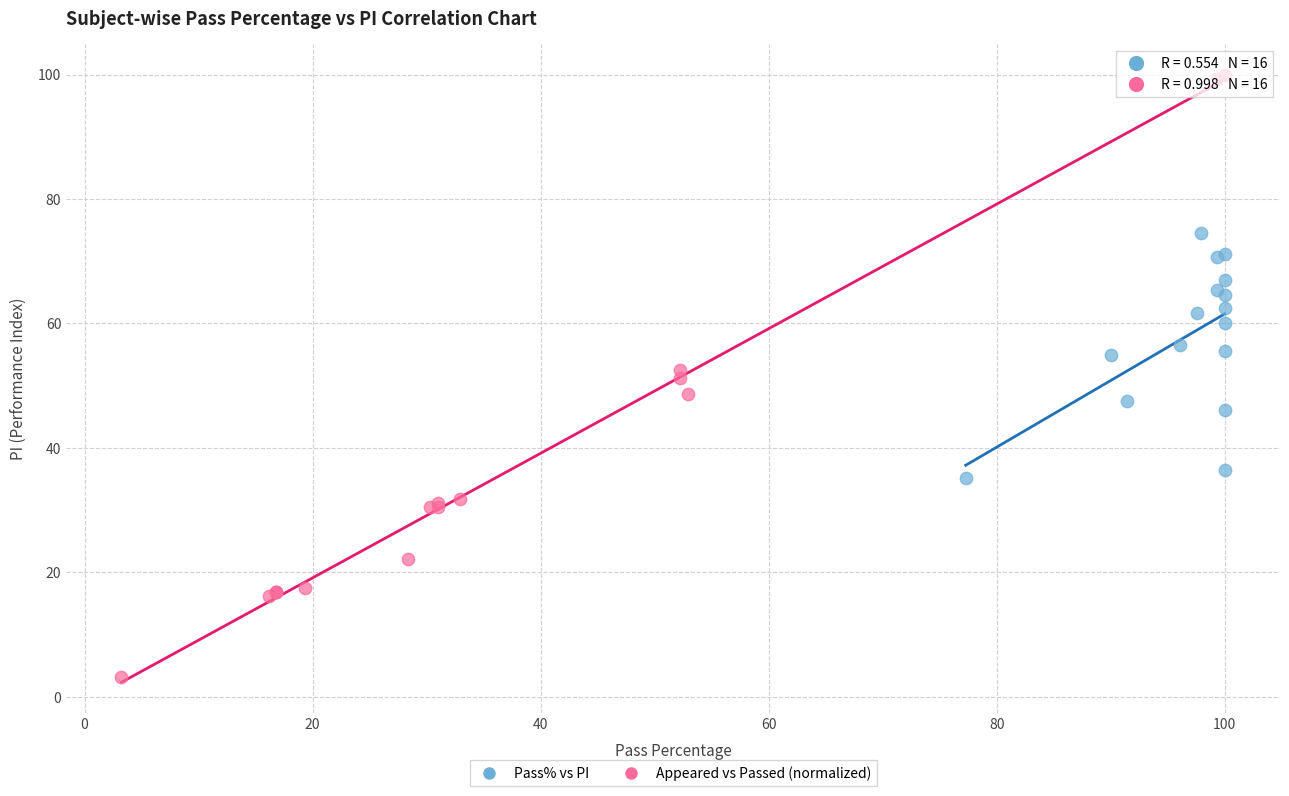

Which series has the widest spread of Y values?

Appeared vs Passed (normalized)